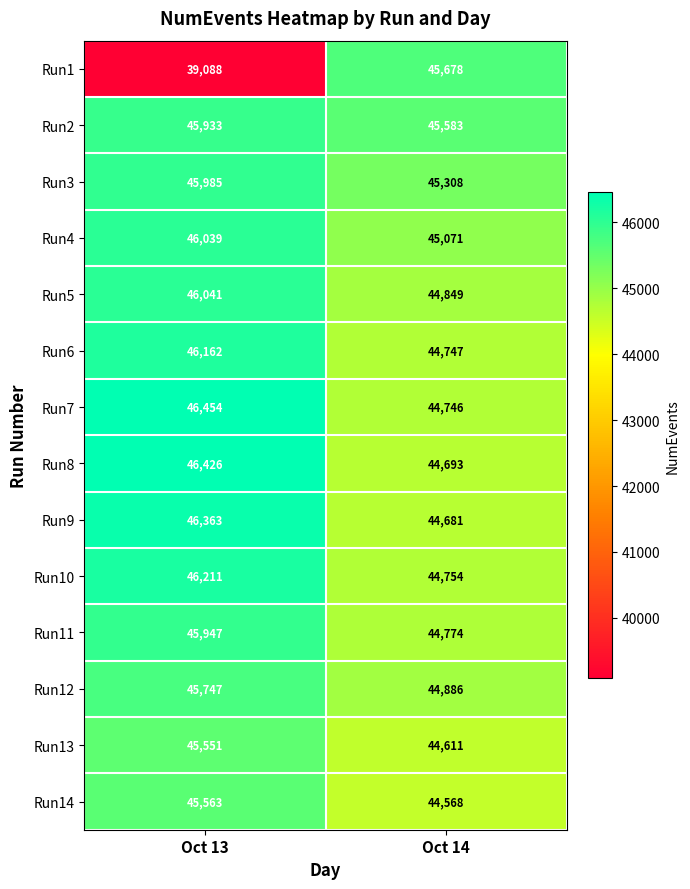

Reading left to right, list all the values displayed in this chart.

Run1: 39088	45678
Run2: 45933	45583
Run3: 45985	45308
Run4: 46039	45071
Run5: 46041	44849
Run6: 46162	44747
Run7: 46454	44746
Run8: 46426	44693
Run9: 46363	44681
Run10: 46211	44754
Run11: 45947	44774
Run12: 45747	44886
Run13: 45551	44611
Run14: 45563	44568